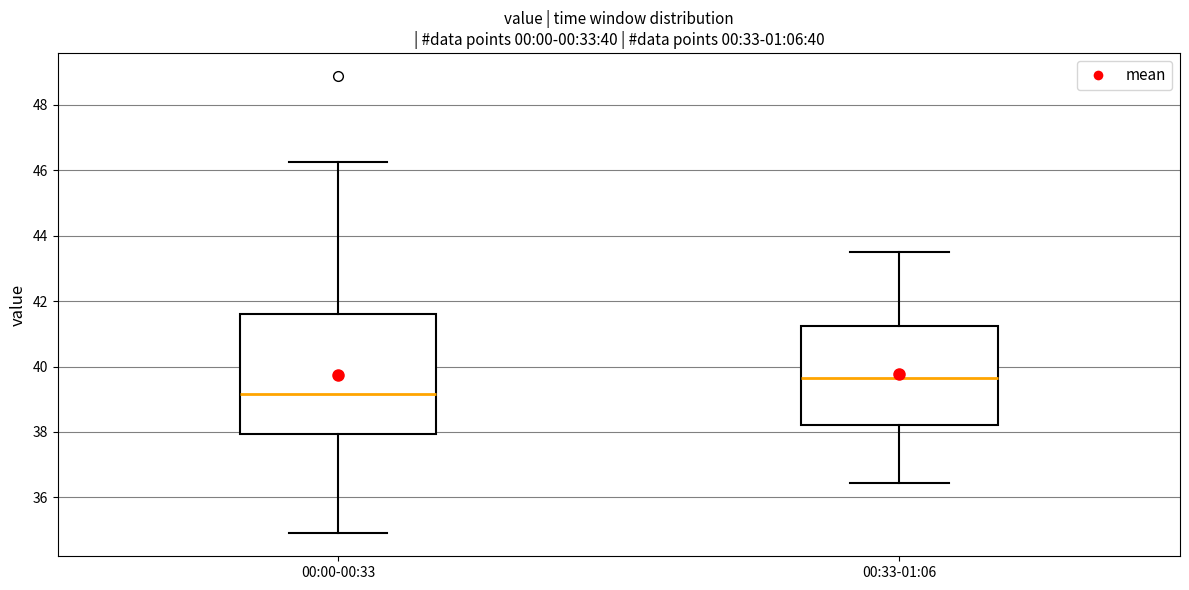

Which box has the highest median line?

00:33-01:06